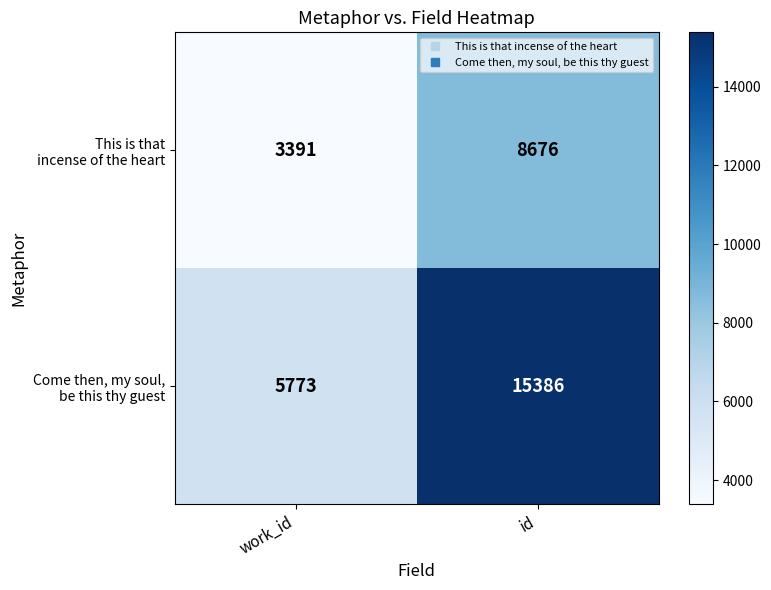

Which label corresponds to the largest value in the chart?

id